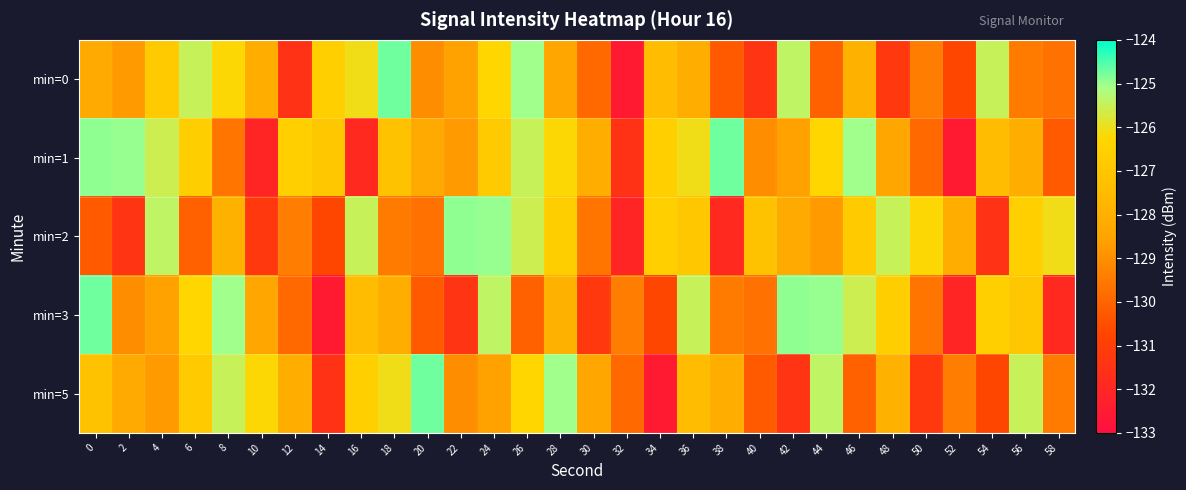

How many categories are shown in the chart?

30